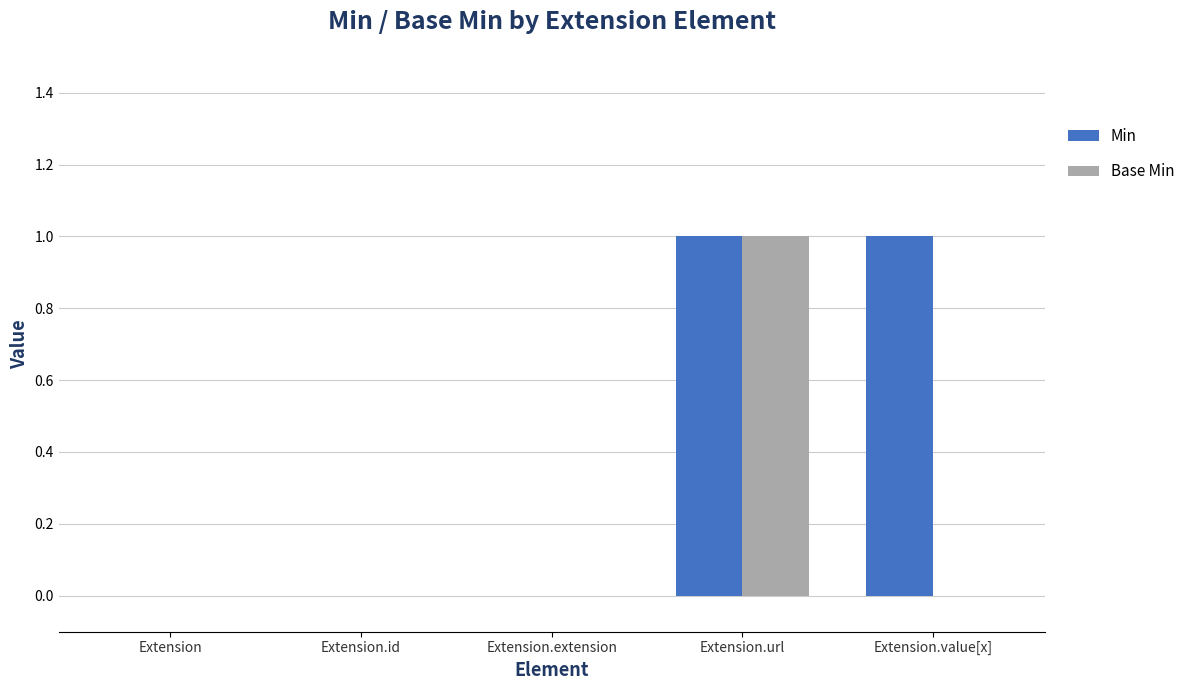

The value of Base Min at Extension.value[x] is 1. True or false?

False